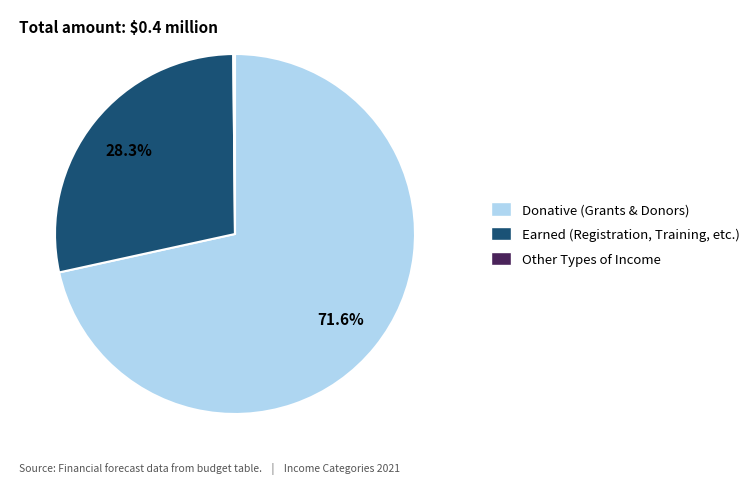

Approximately how many times larger is the value at Donative (Grants & Donors) compared to Earned (Registration, Training, etc.)?

2.5